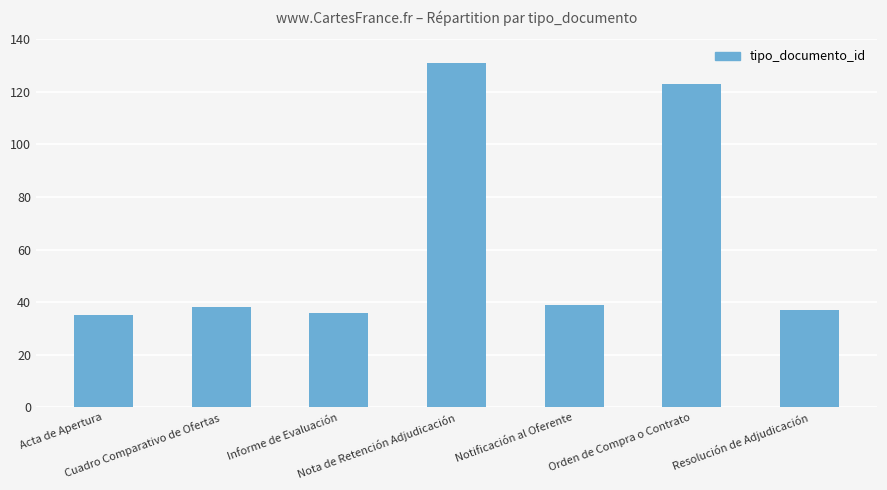

What is the ratio of the value at Acta de Apertura to the value at Nota de Retención Adjudicación?

0.3